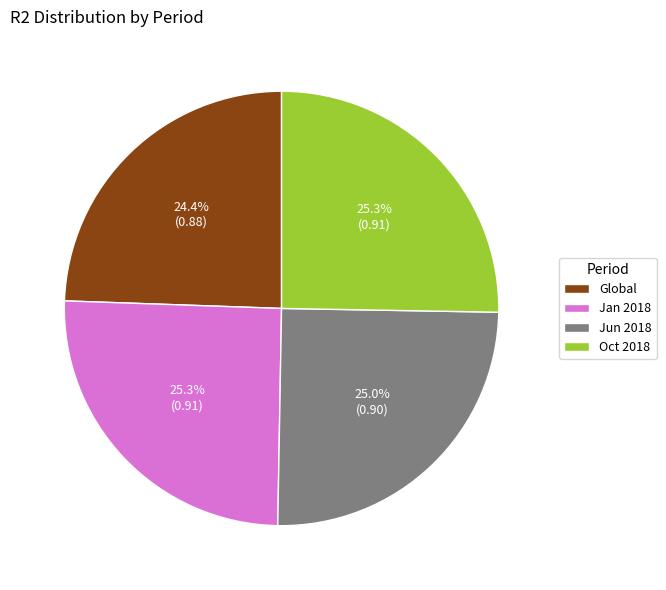

To the nearest percent, what portion does Global represent?

24%